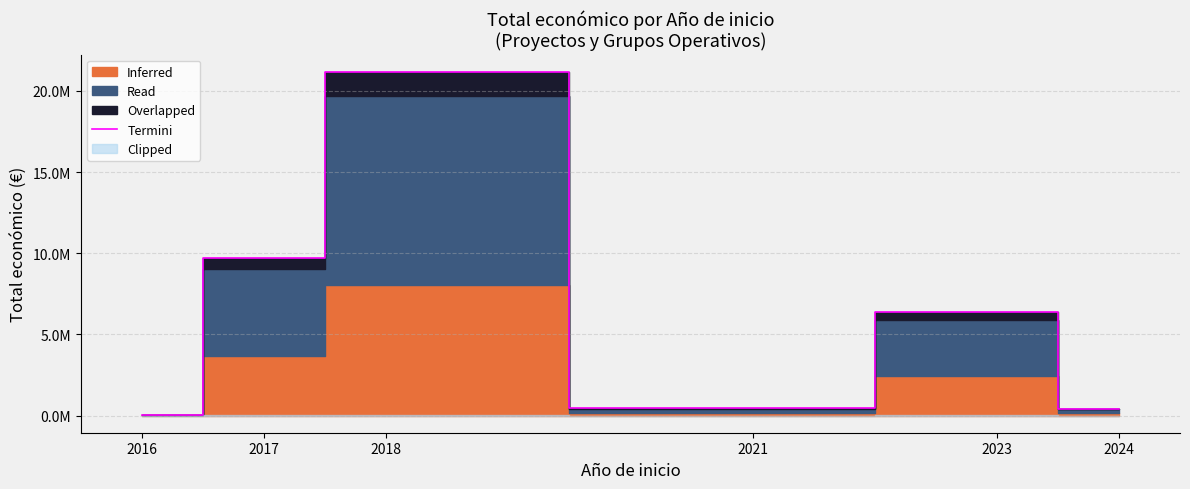

What is the sum of all values?

38102881.0